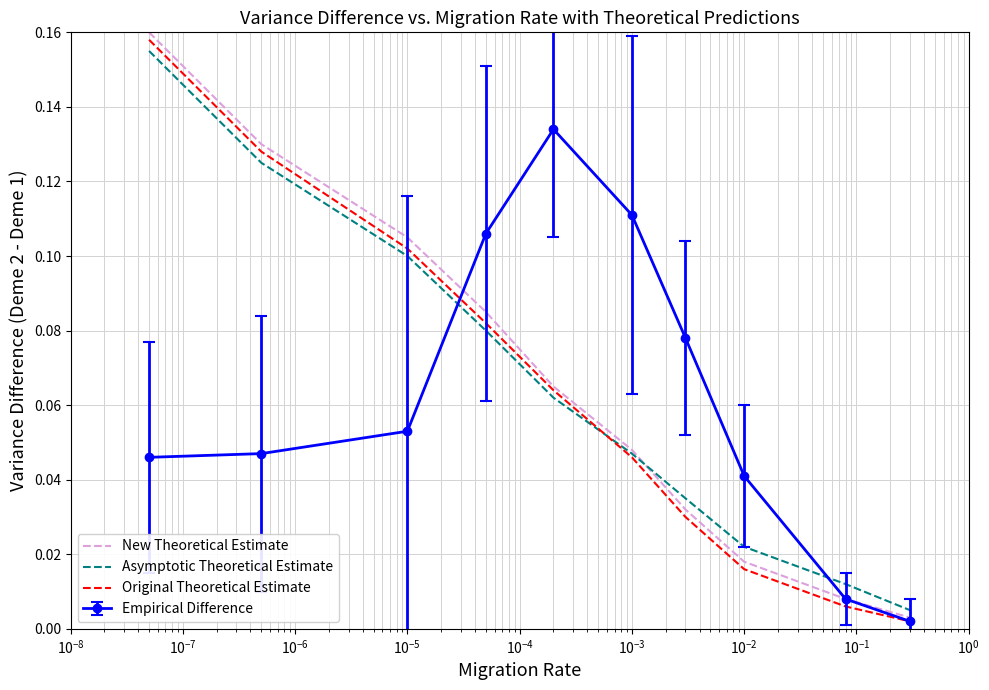

Which series has the largest range (max minus min)?

New Theoretical Estimate